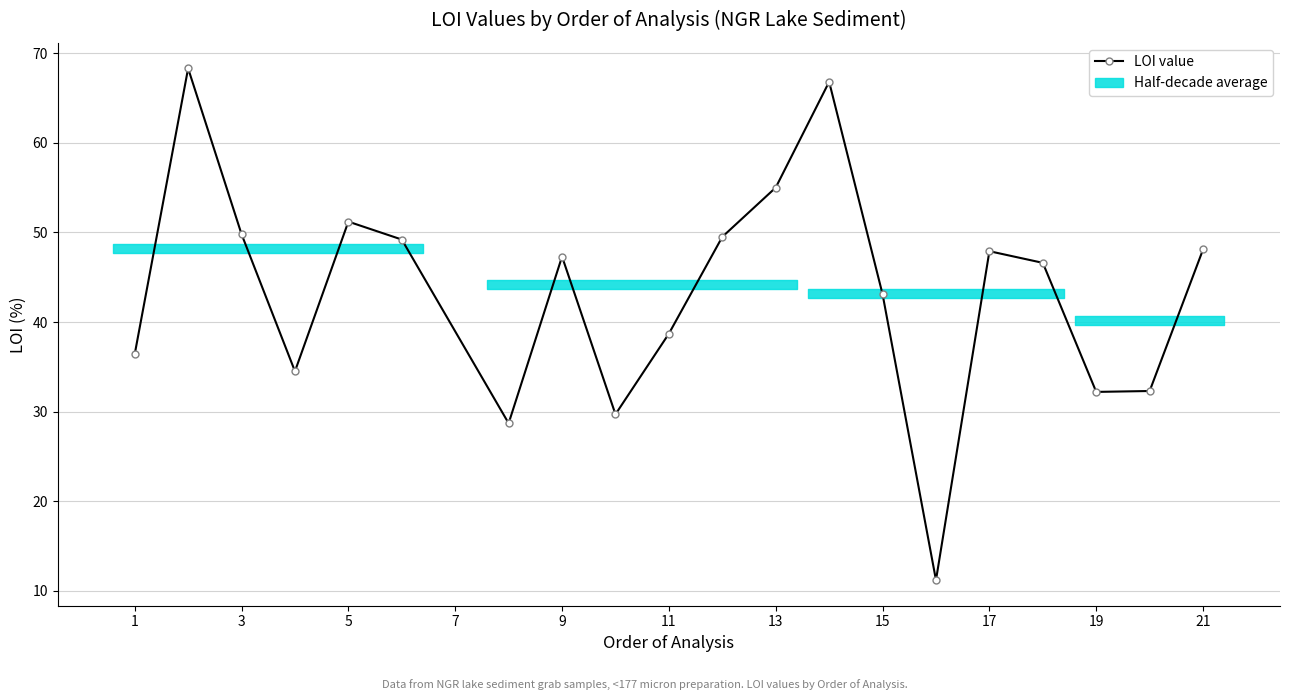

What is the minimum value shown in the chart?

11.2